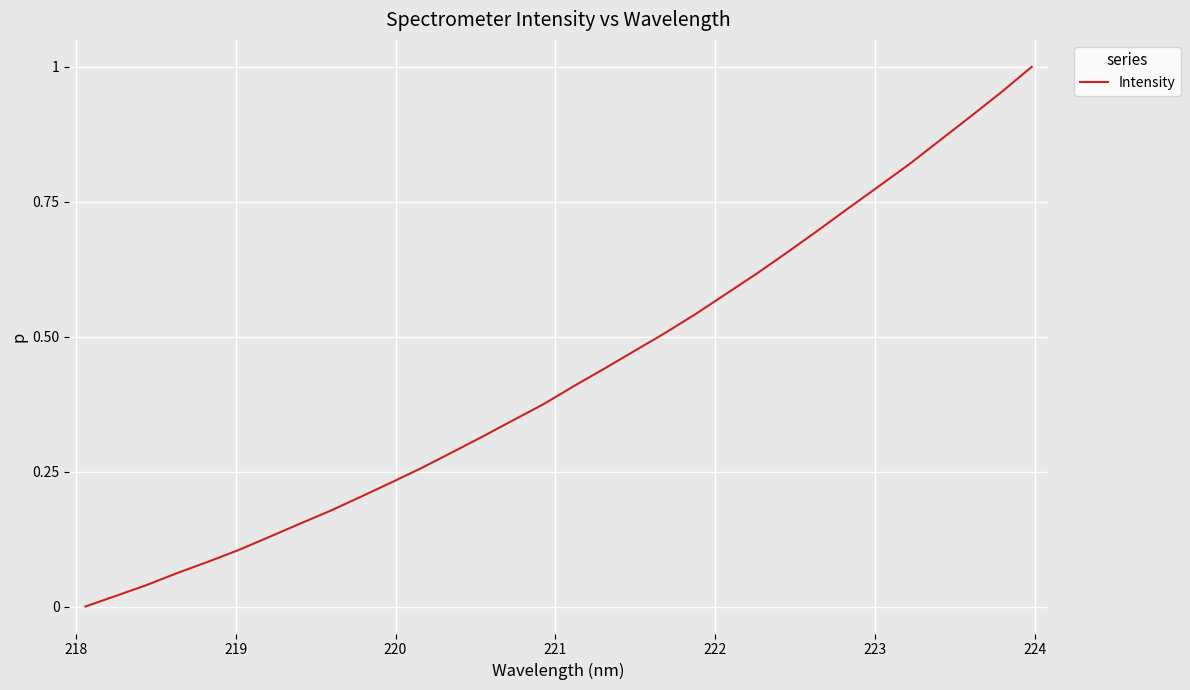

Is this an area chart (filled region under the line)?

No